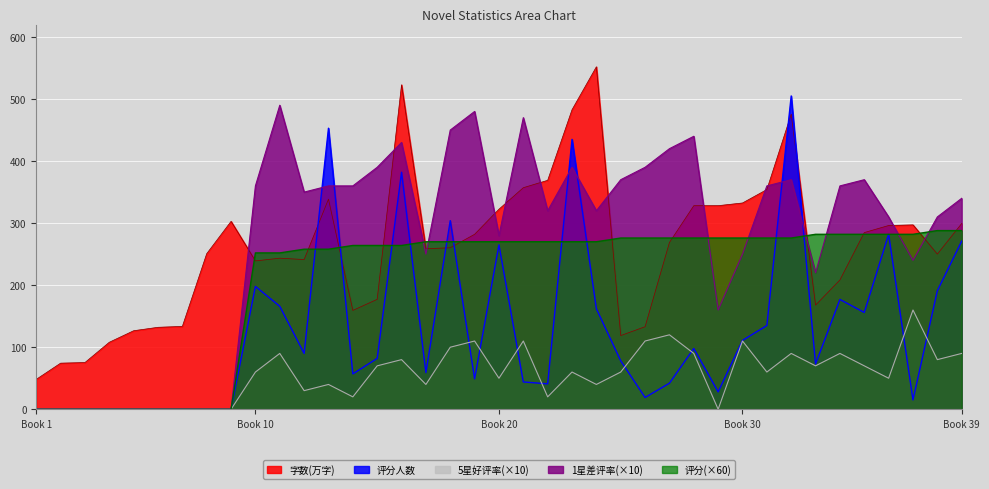

What is the approximate value of 字数(万字) at 34?

208.4